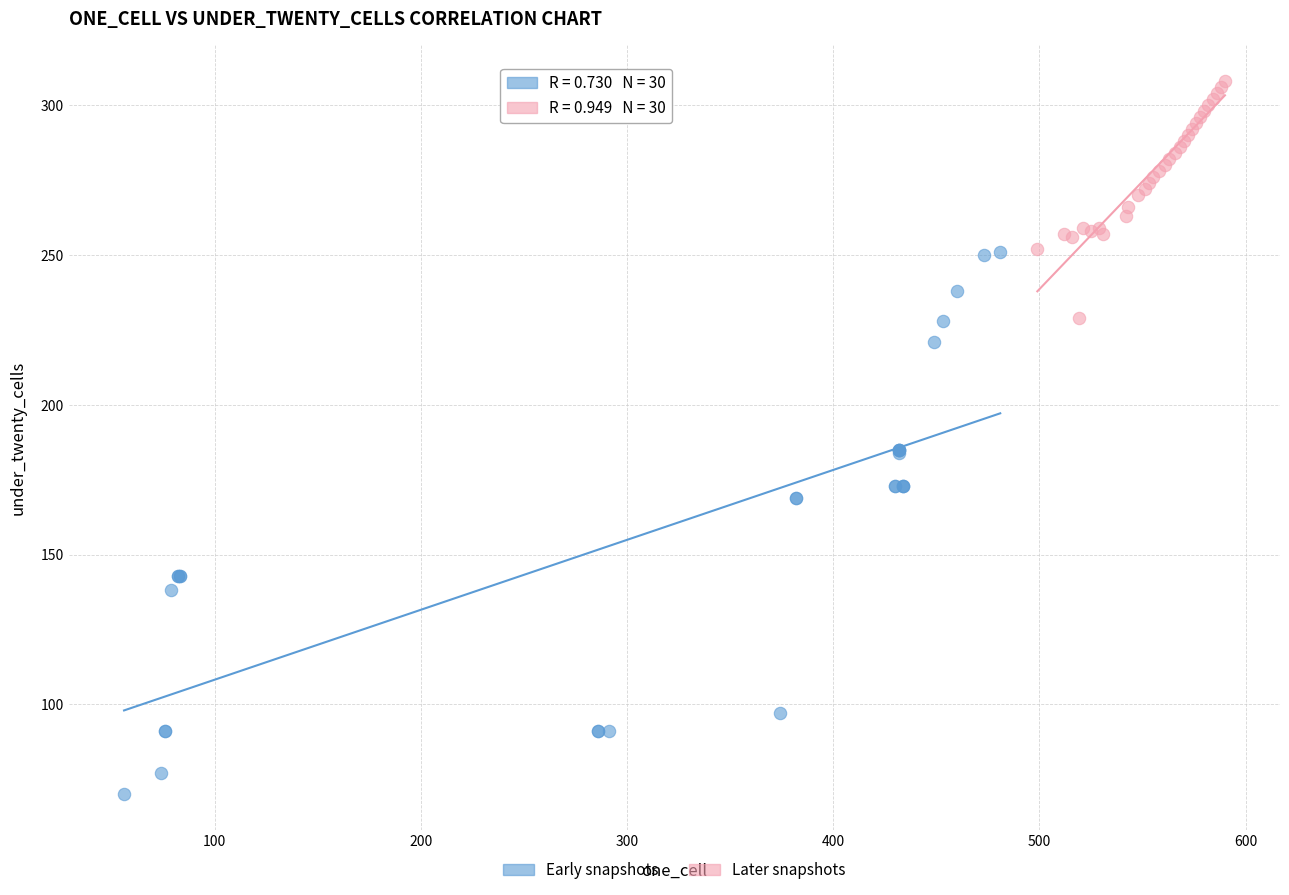

Which series reaches the minimum Y coordinate?

Early snapshots